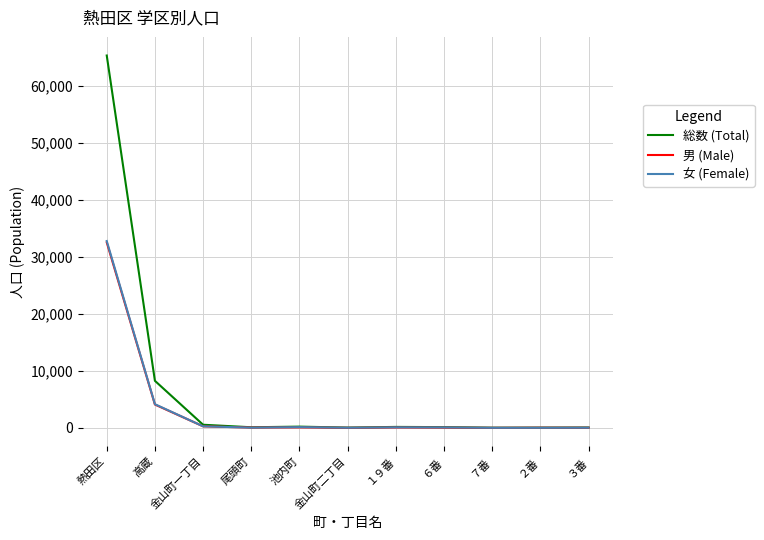

Between 熱田区 and ２番, which series saw the biggest shift?

総数 (Total)